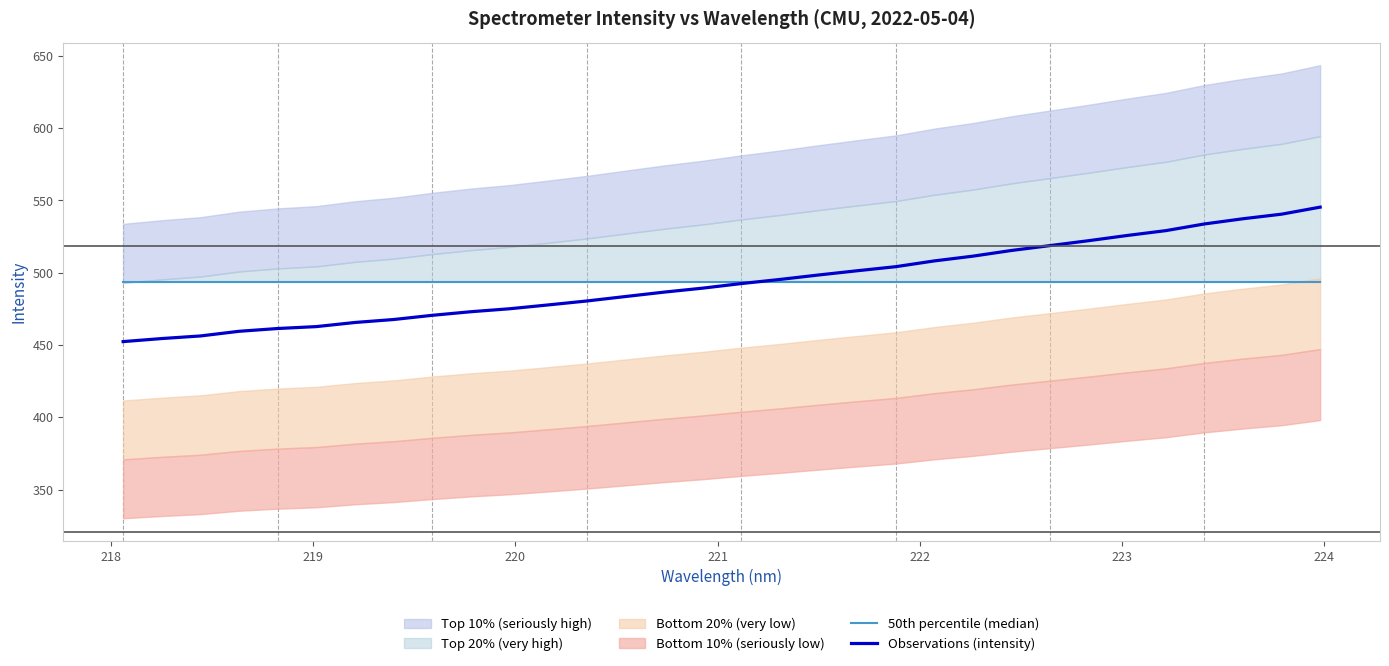

What is the lowest value of the Observations (intensity) series?

452.4